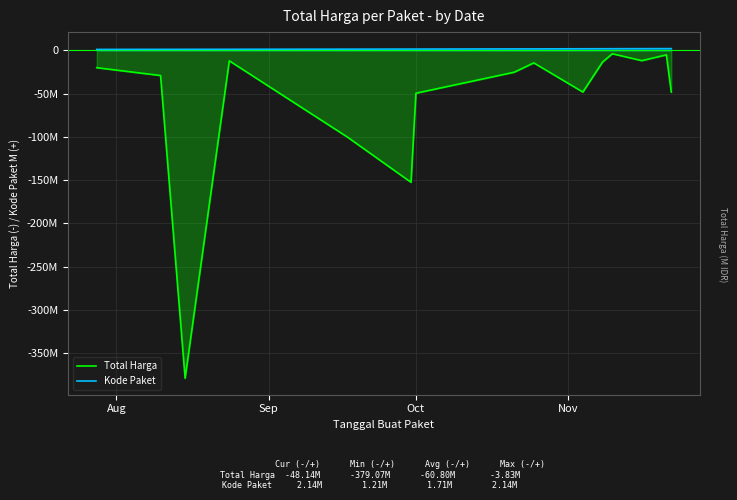

Does the chart have visible grid lines?

Yes